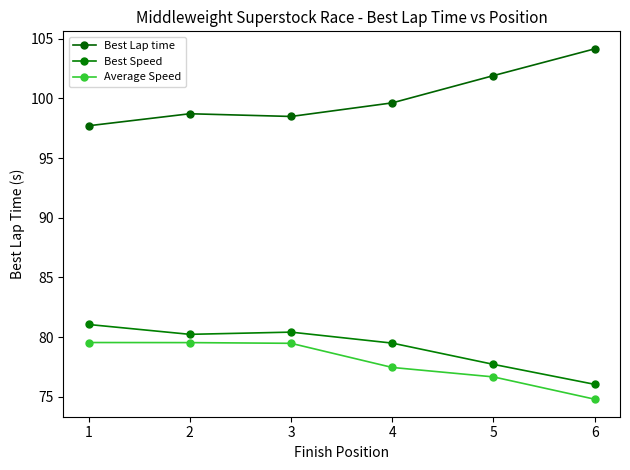

In Best Speed, how many points are lower than both neighbors (excluding endpoints)?

1